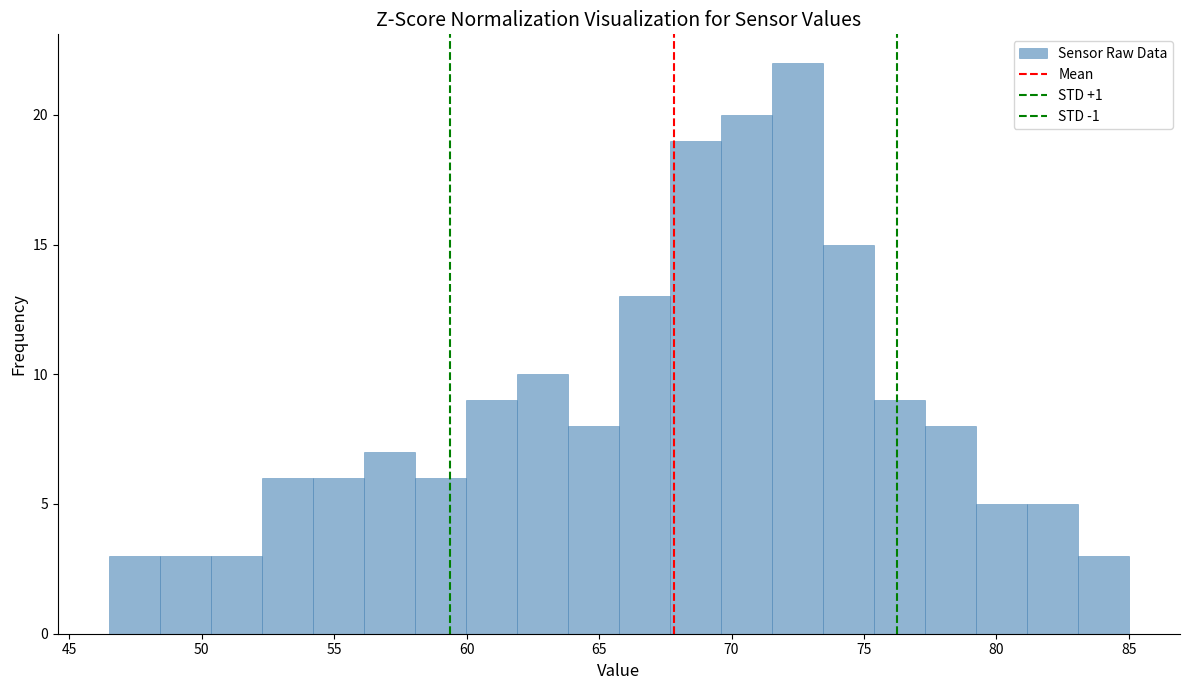

Read against the x-axis, roughly where is the centre of the tallest bar?

72.5